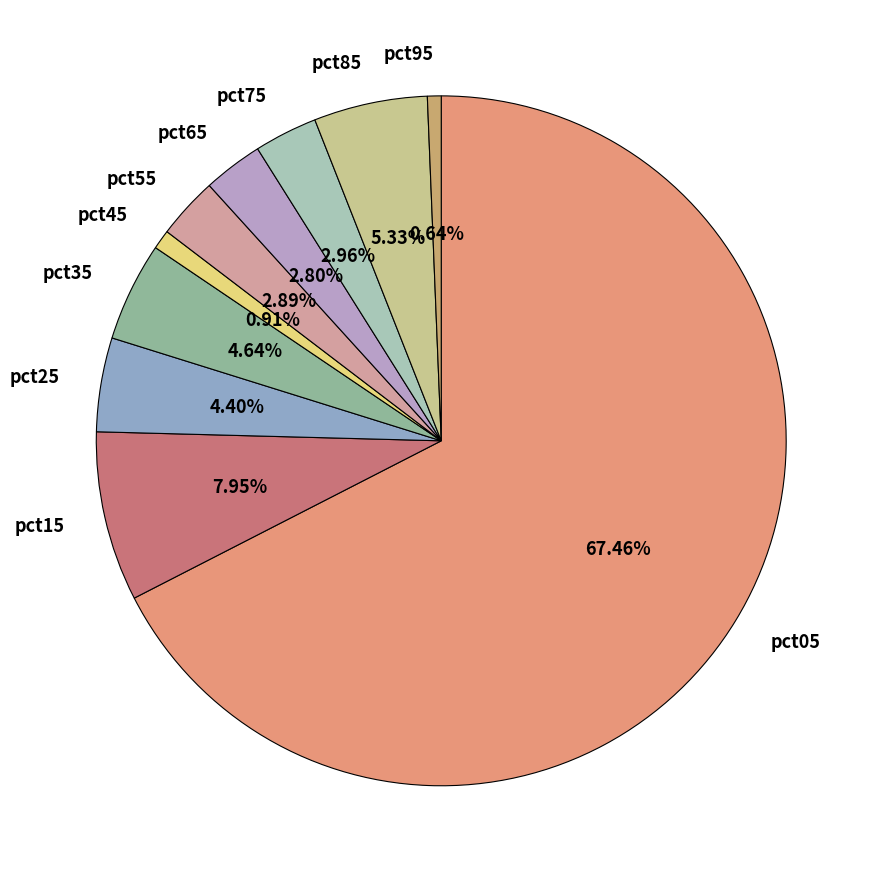

Is it true that pct85 is 5% of the pie?

True